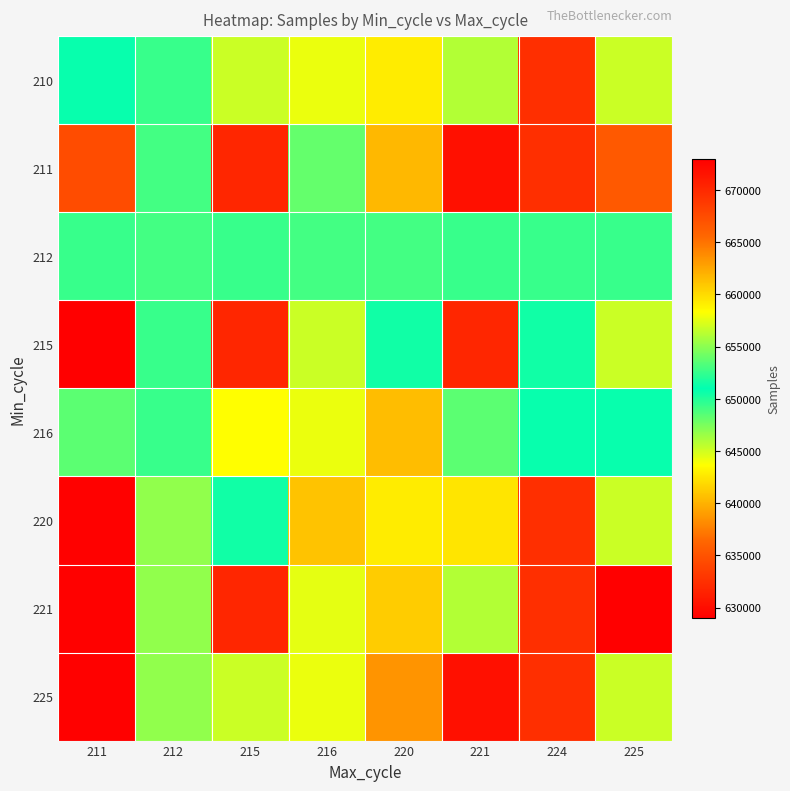

Between 225 and 212, which is larger?

225